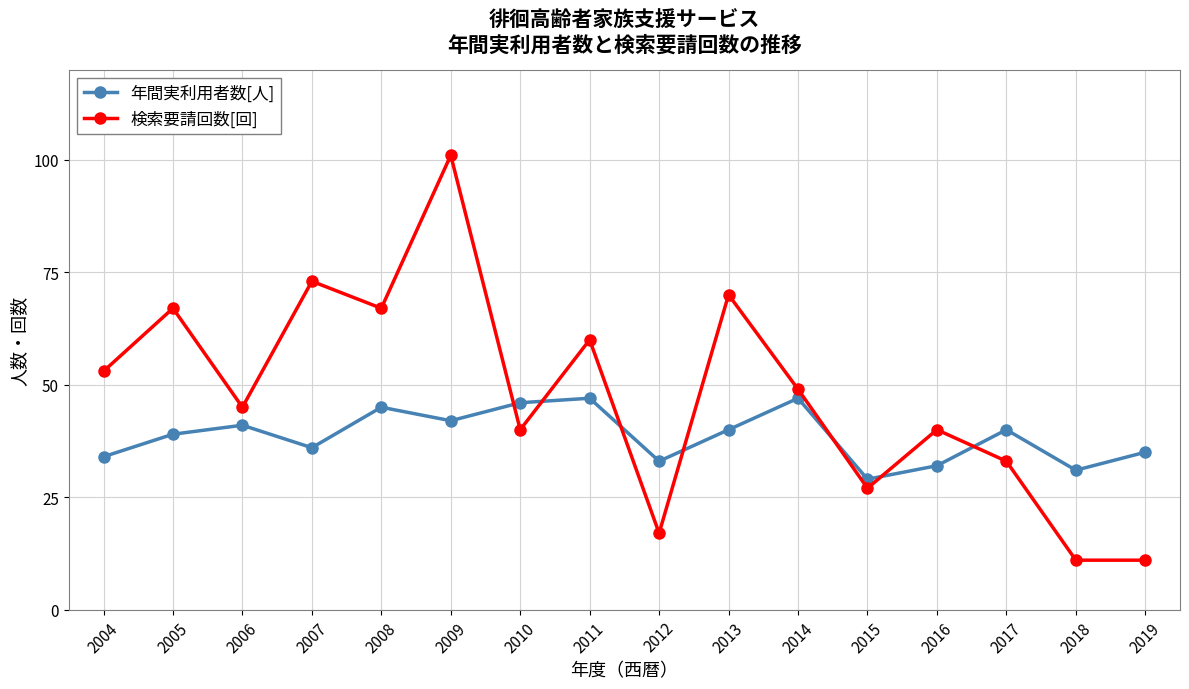

Which series has the widest spread of values?

検索要請回数[回]